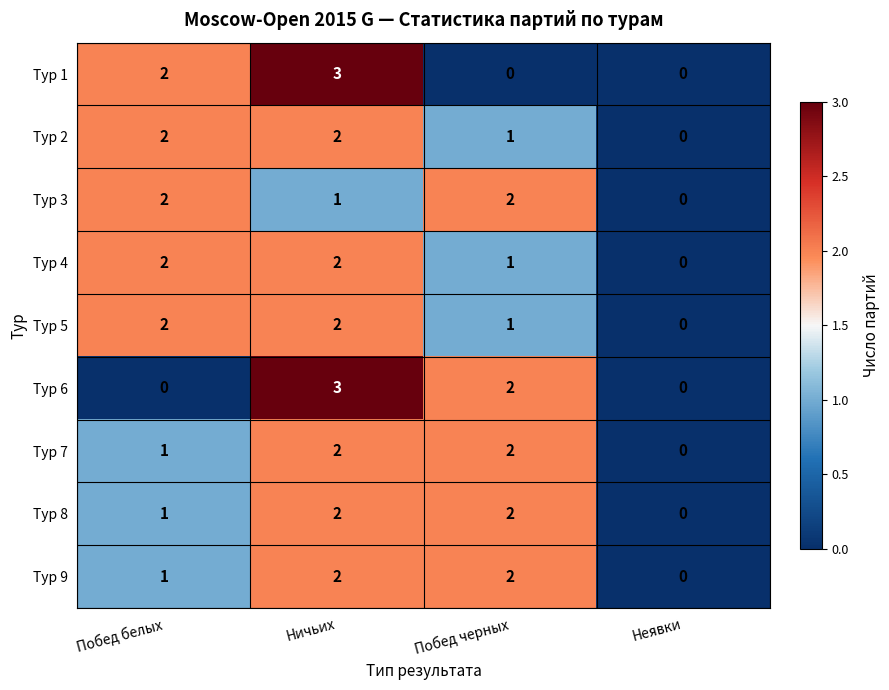

What is the total value across all series at Ничьих?

19